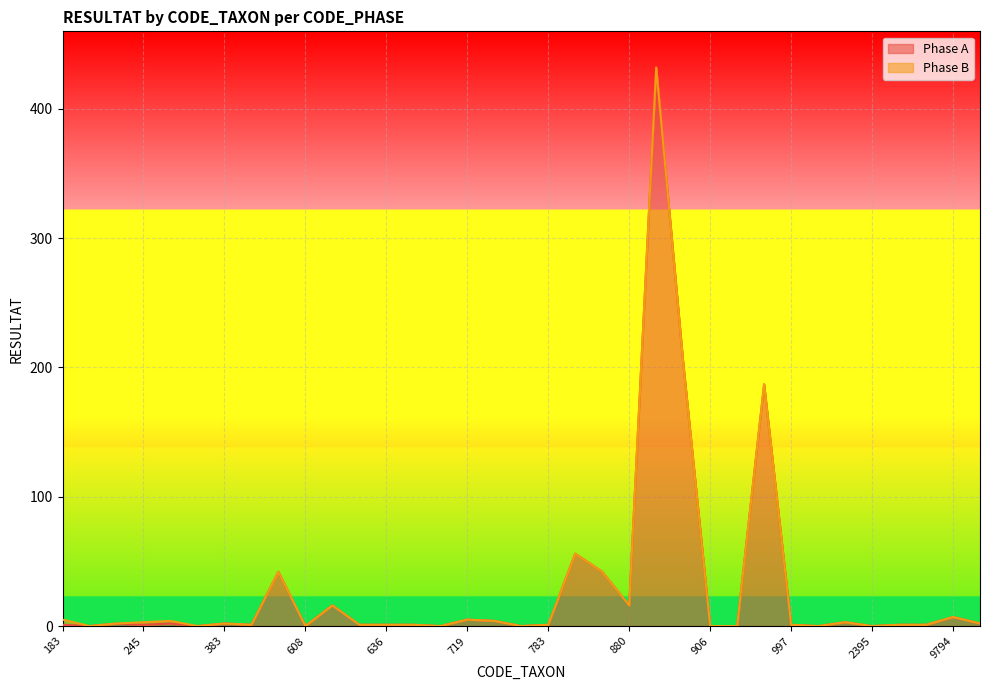

How many interior local peaks (higher than both neighbors) does the data have?

11